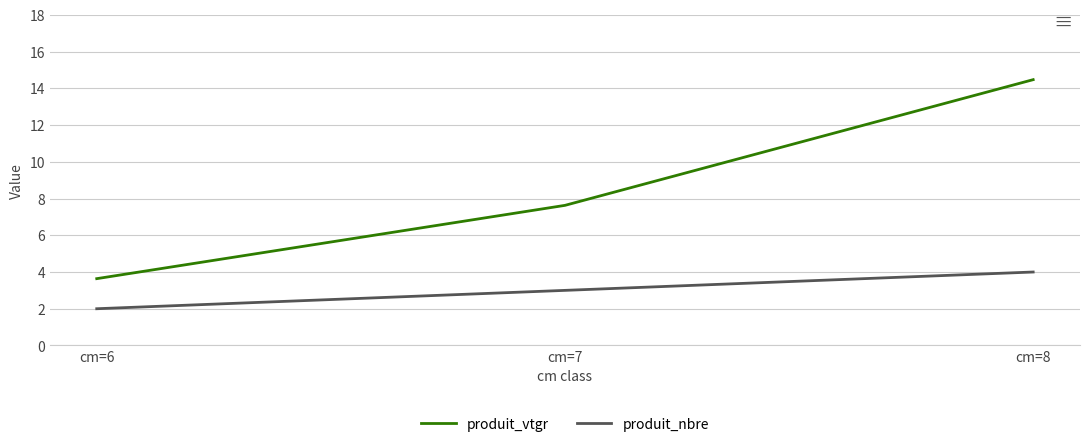

At which category is the sum across all series the highest?

cm=8